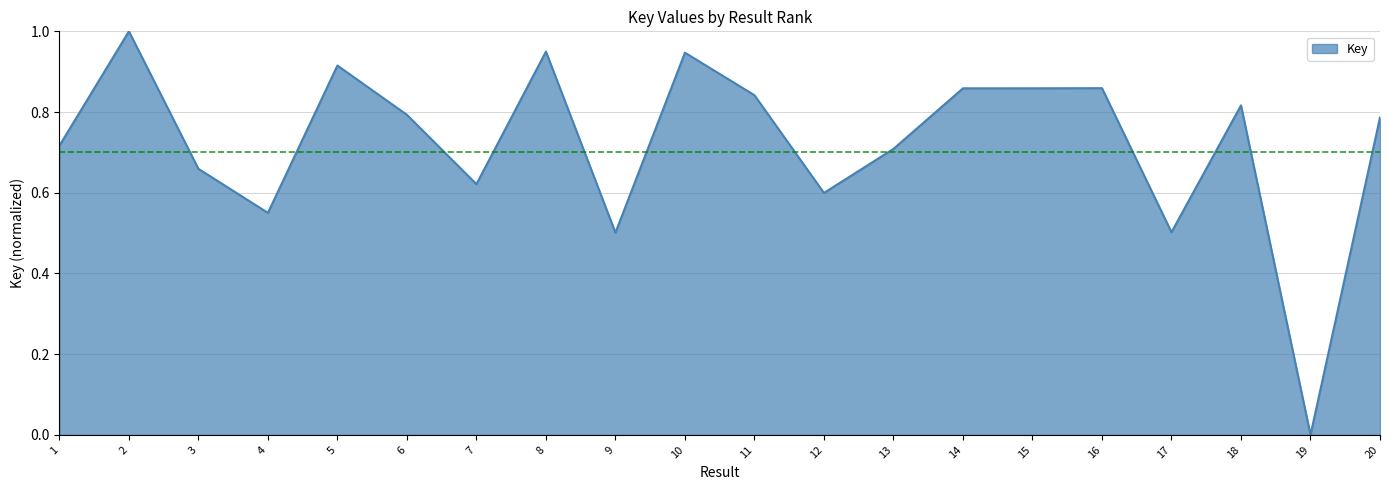

At which category does the chart reach its minimum across all series?

19